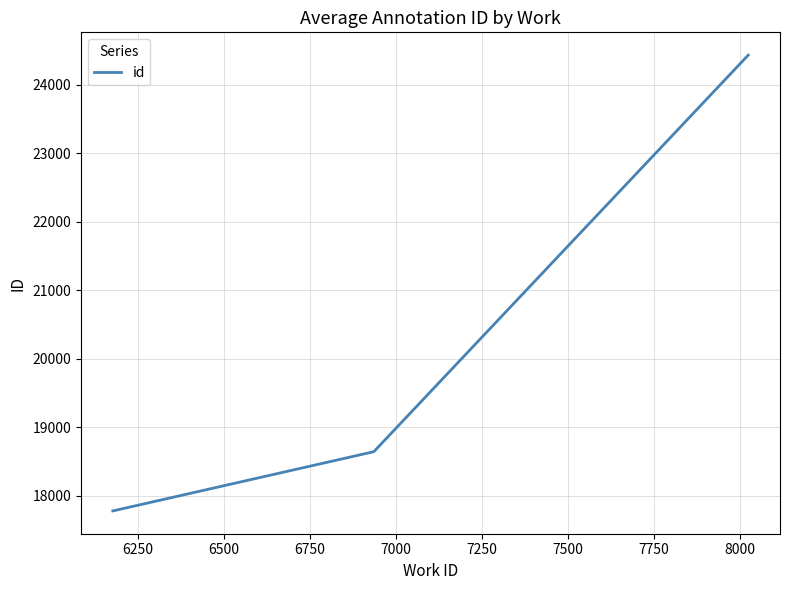

What is the smallest value displayed?

17779.0